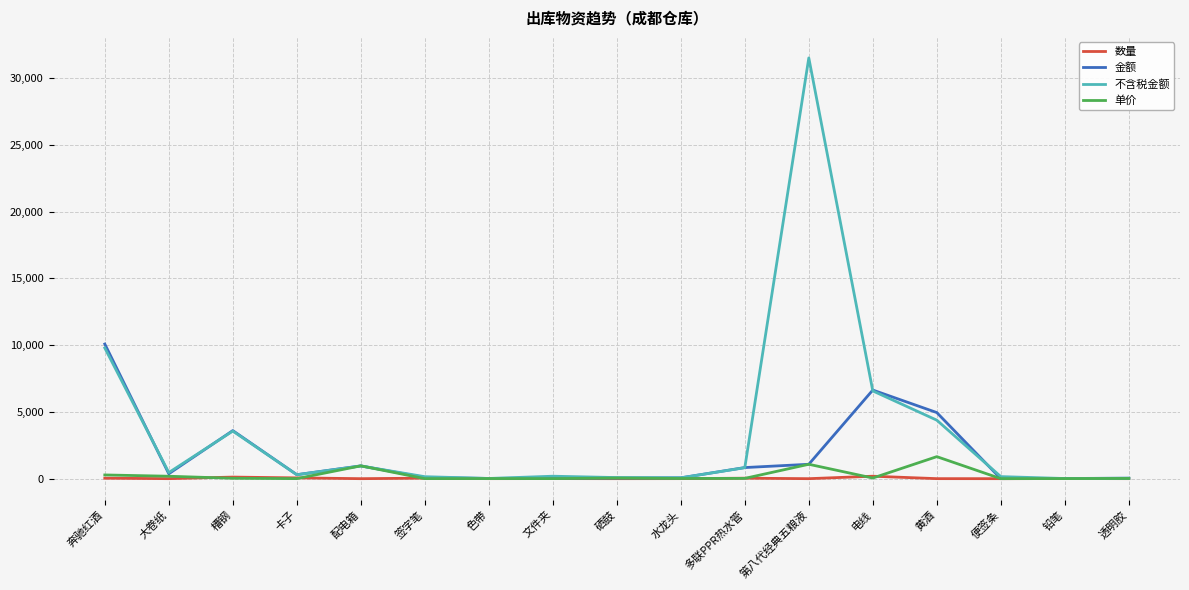

What is the sum of all 数量 values?

513.0